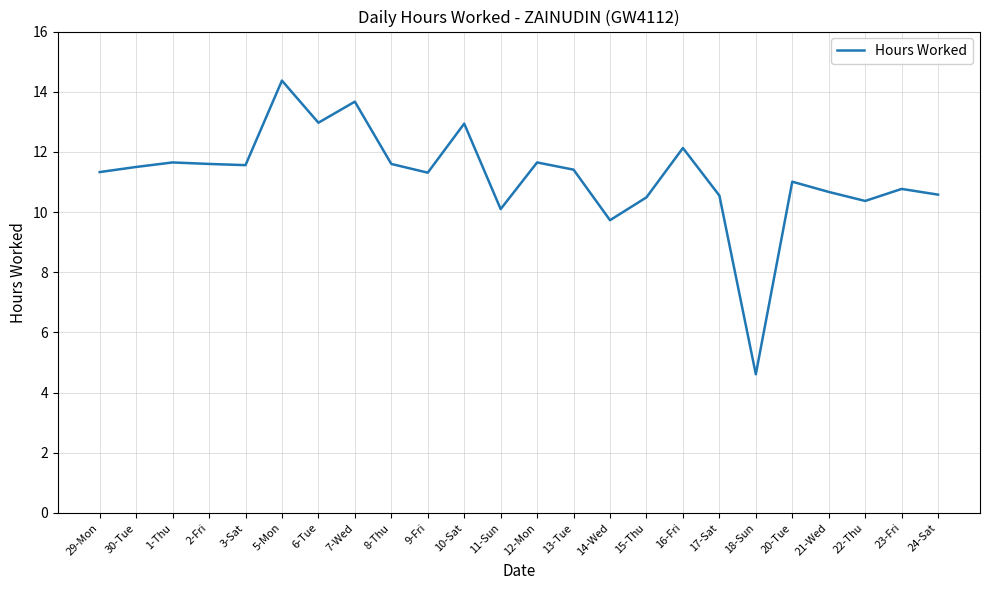

True or false: the data shows 6.0 at 2-Fri.

False